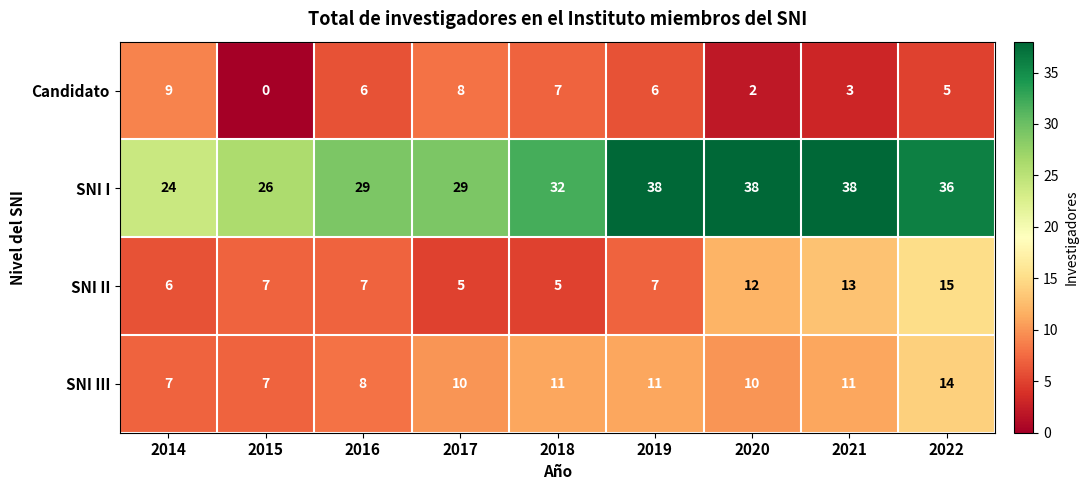

What is the lowest value of the SNI III series?

7